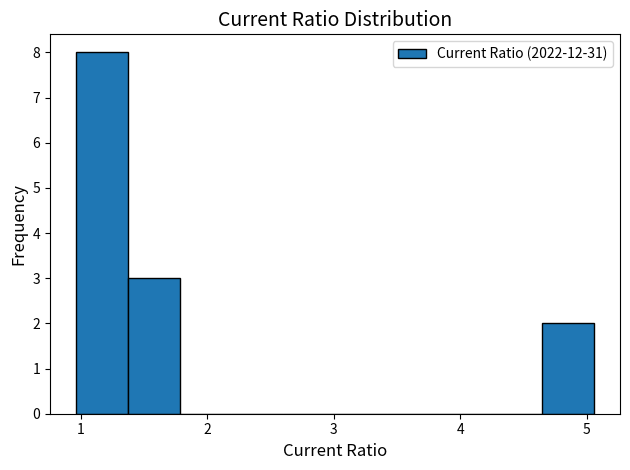

Over which range of the x-axis is the bar tallest?

0.96 to 1.37